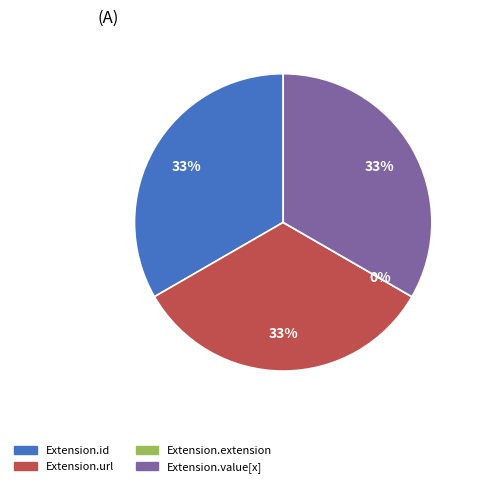

What is the total percentage of Extension.id and Extension.url?

66.7%